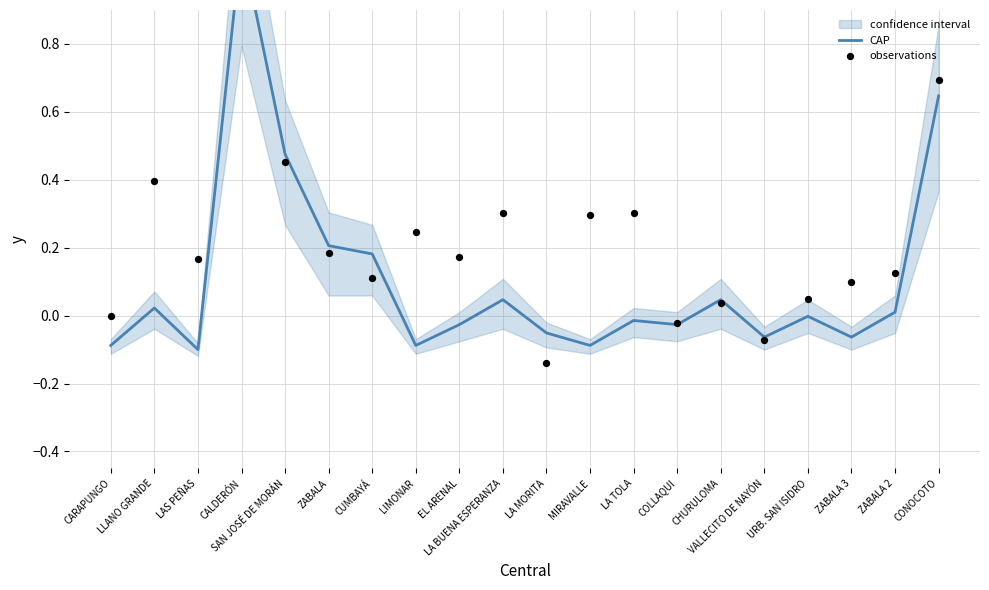

Which series contains the lowest Y value?

observations